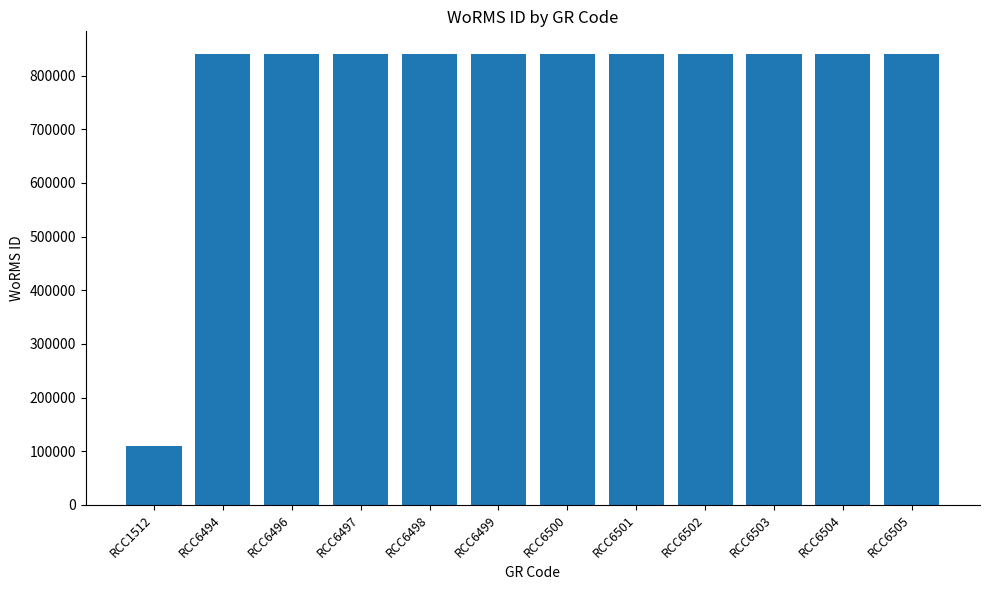

What is the maximum value shown in the chart?

840495